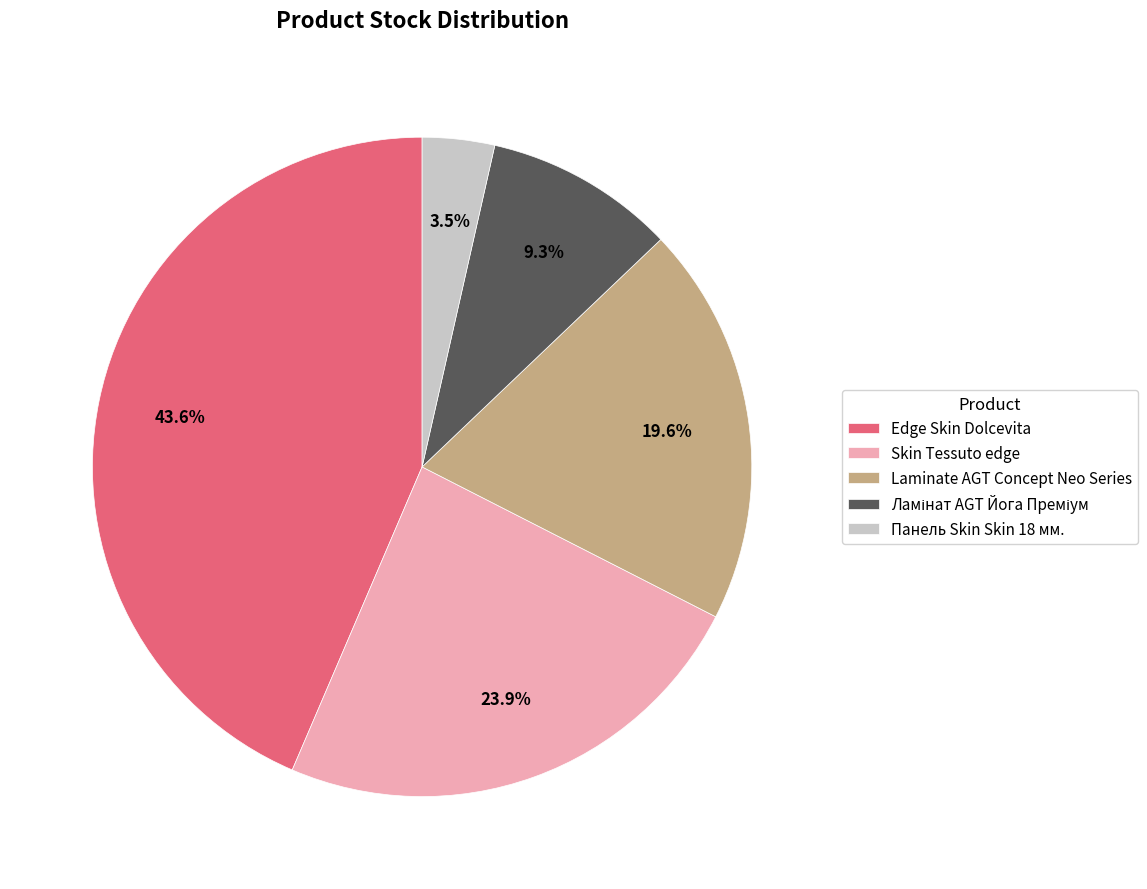

Count the number of slices in the pie.

5